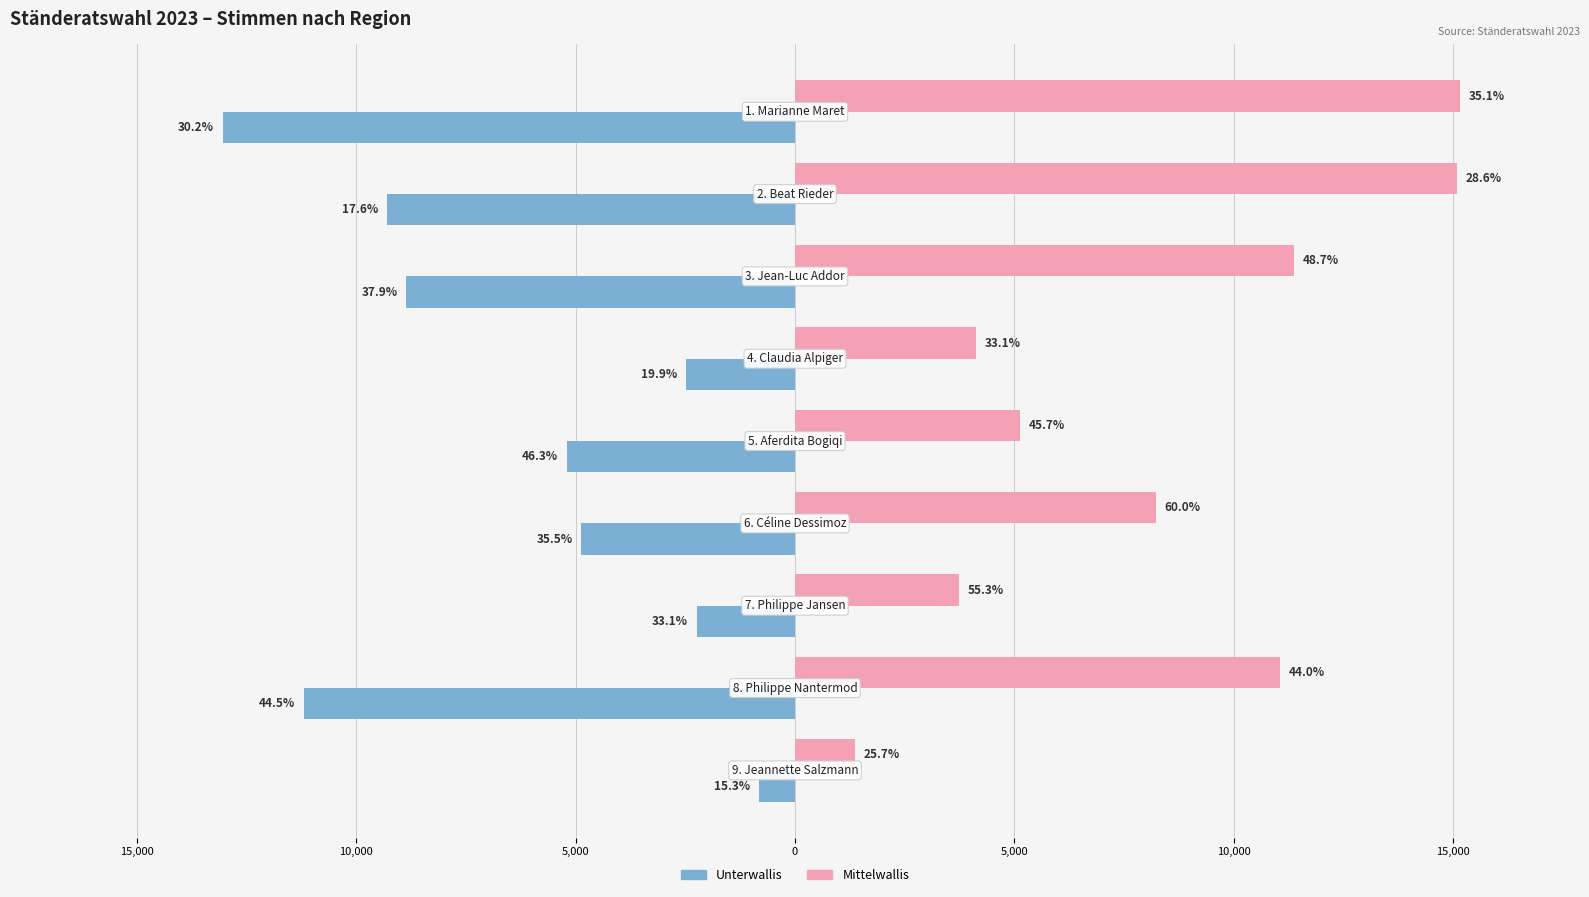

What are all the series names shown in the legend?

Unterwallis, Mittelwallis